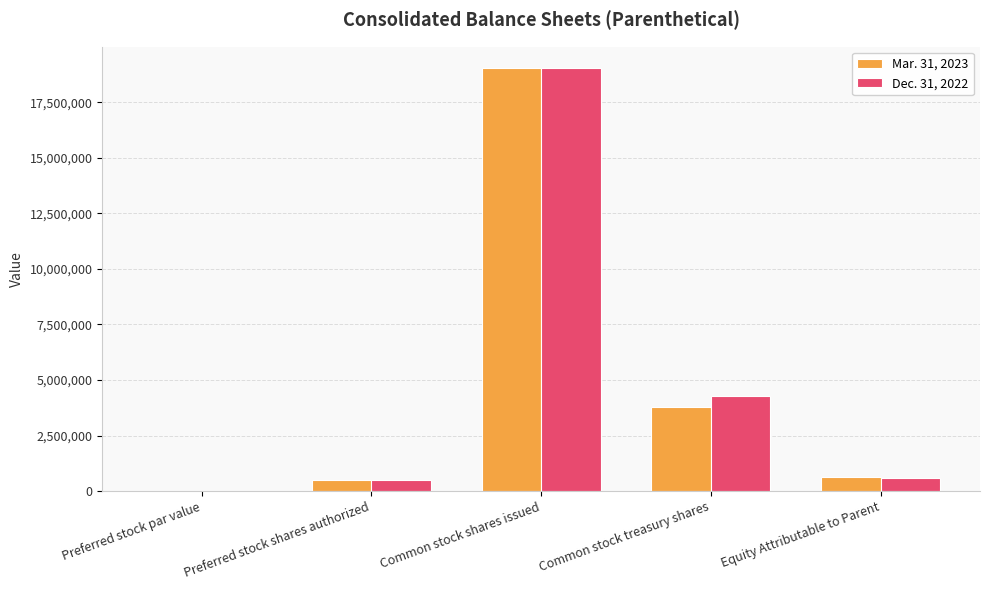

Which category has the highest value across all series?

Common stock shares issued